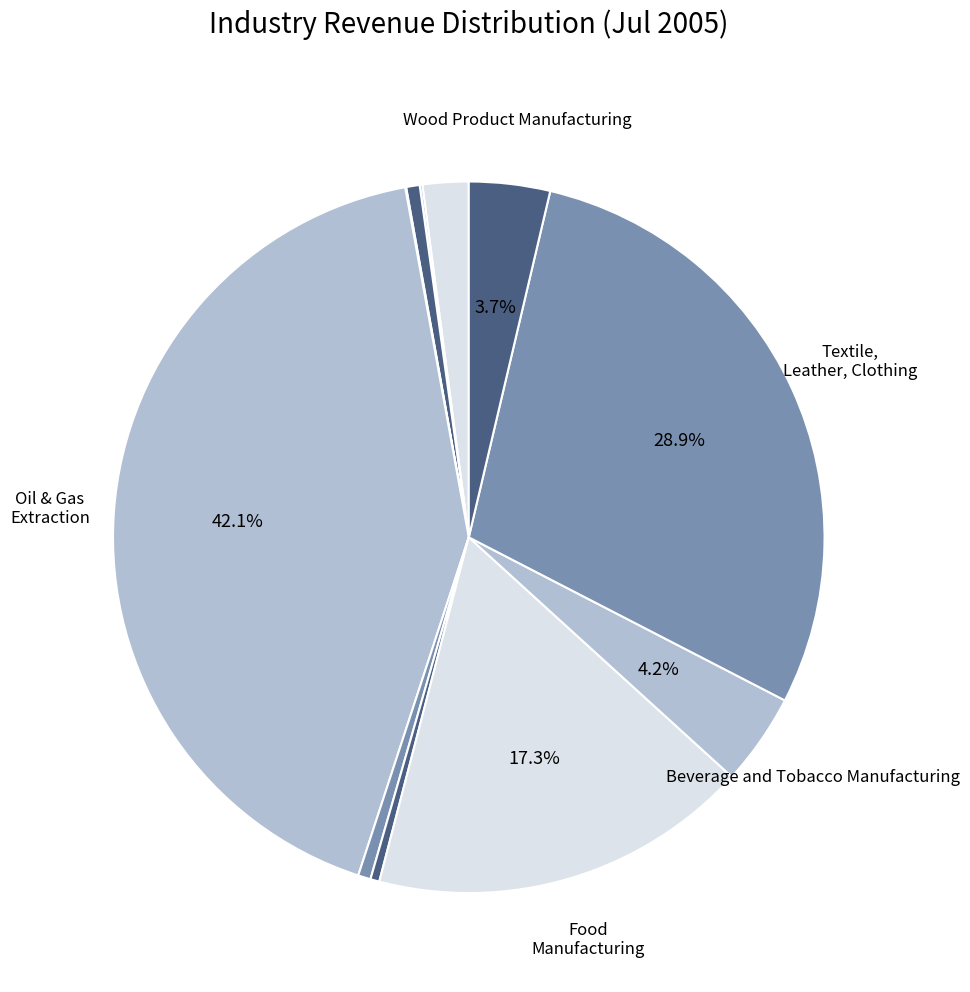

Which slice is the largest?

Oil and Gas Extraction